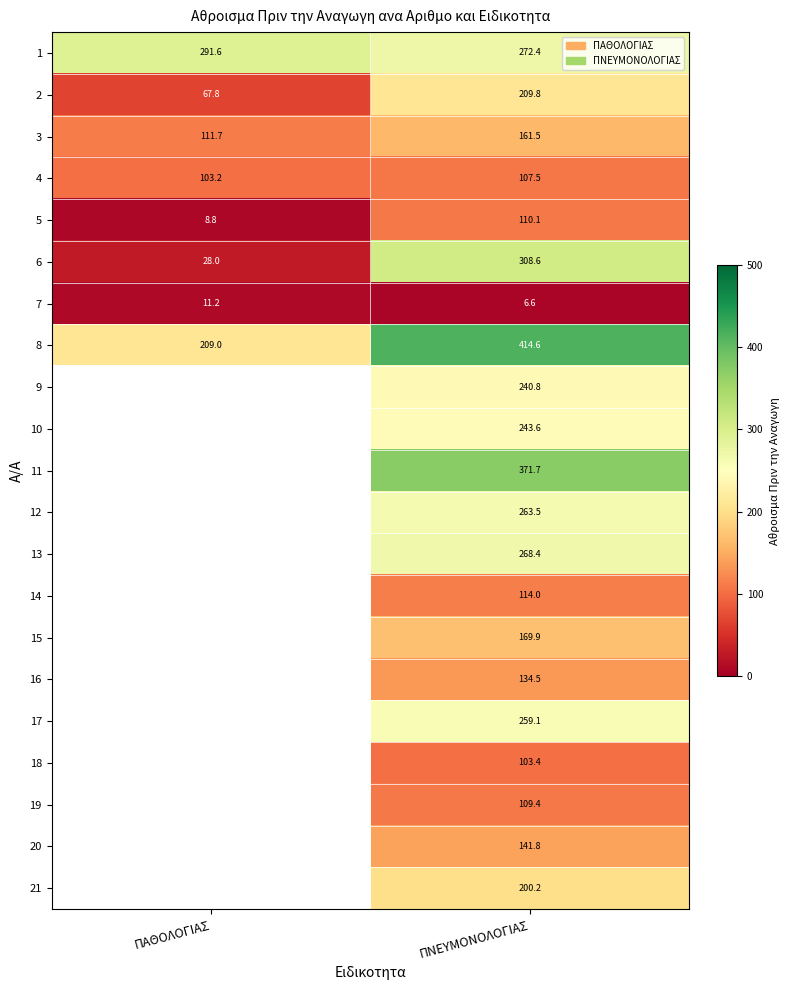

Which label corresponds to the largest value in the chart?

ΠΝΕΥΜΟΝΟΛΟΓΙΑΣ